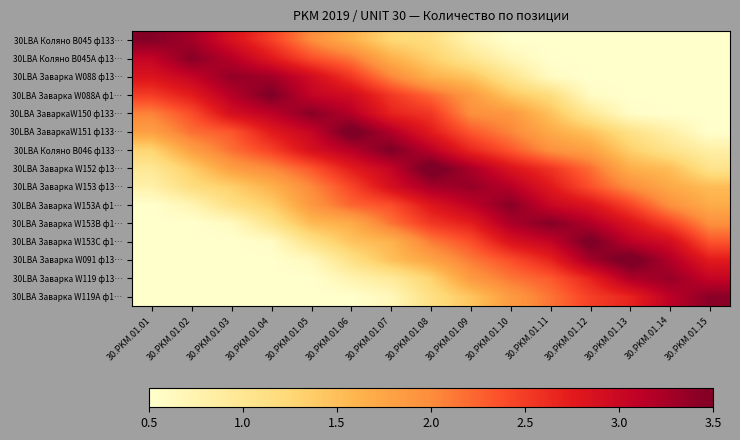

List the series in order of their peak value, lowest first.

30LBA Заварка W119 ф13…, 30LBA Заварка W153 ф13…, 30LBA Заварка W088 ф13…, 30LBA Заварка W119А ф1…, 30LBA ЗаваркаW150 ф133…, 30LBA Заварка W153А ф1…, 30LBA Коляно В045А ф13…, 30LBA Заварка W153B ф1…, 30LBA Коляно В045 ф133…, 30LBA Коляно B046 ф133…, 30LBA Заварка W088A ф1…, 30LBA Заварка W153C ф1…, 30LBA ЗаваркаW151 ф133…, 30LBA Заварка W091 ф13…, 30LBA Заварка W152 ф13…